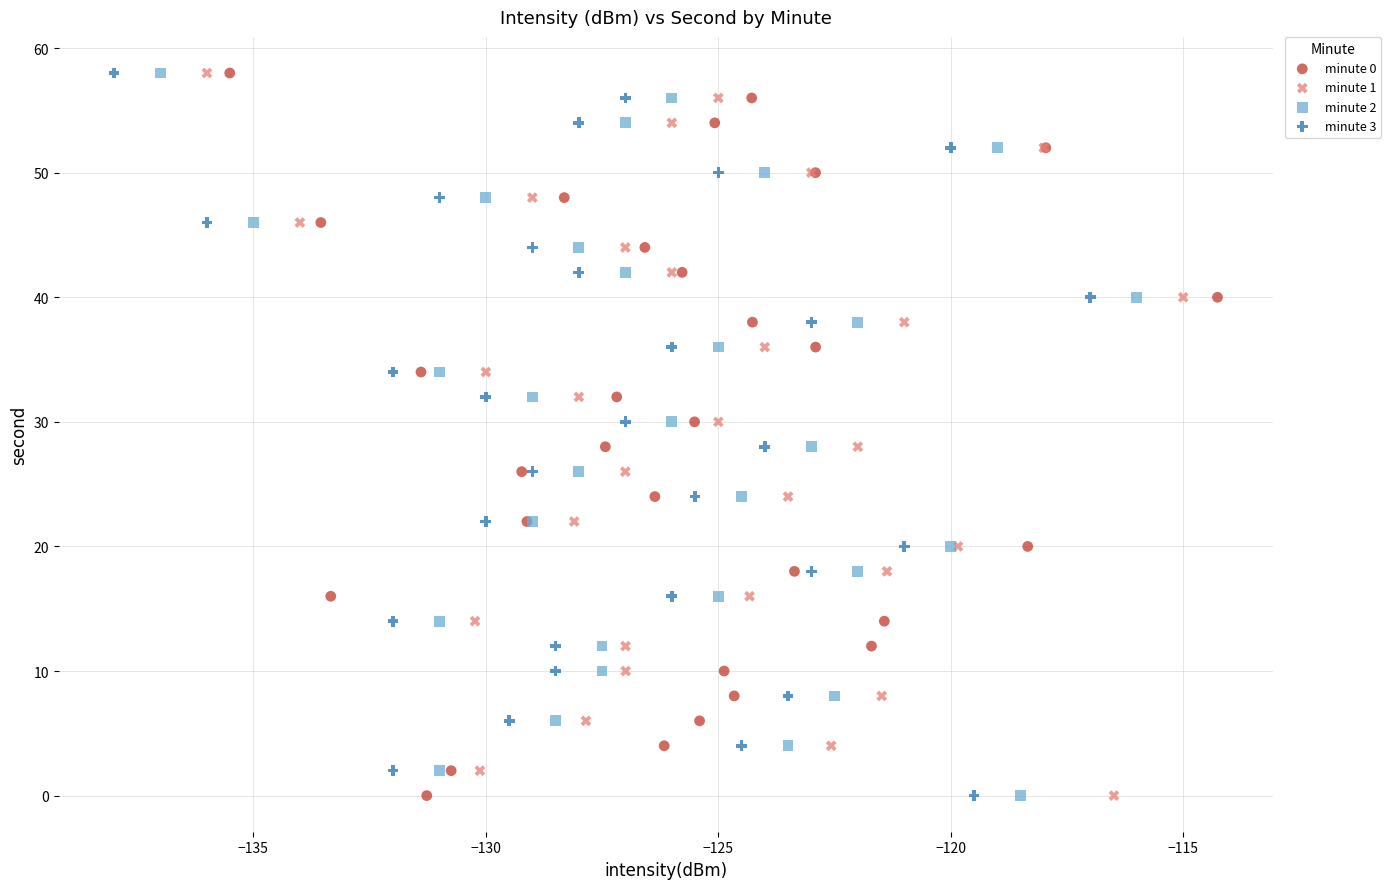

What are all the series names shown in the legend?

minute 0, minute 1, minute 2, minute 3